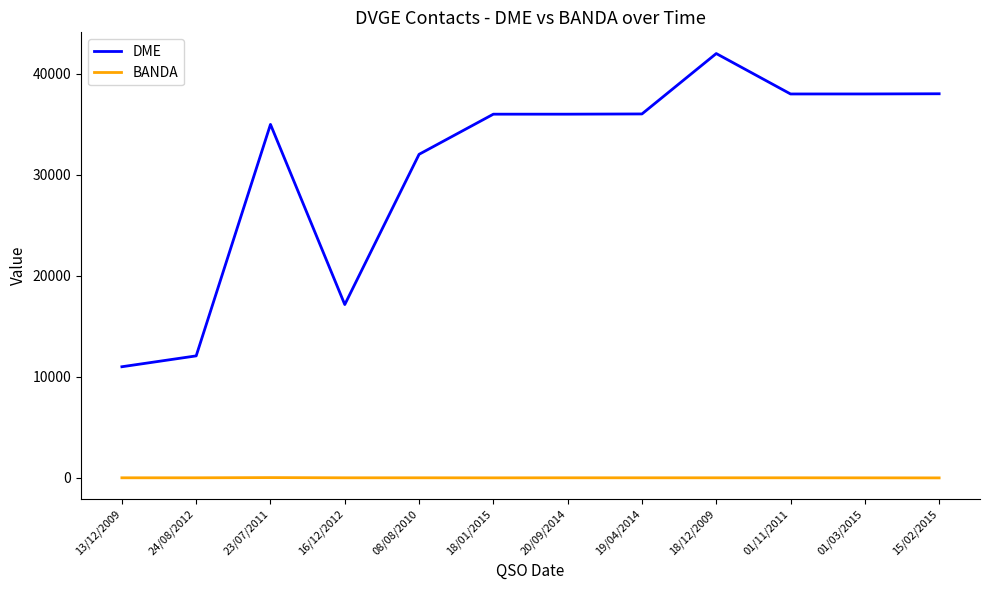

What is the difference between the maximum and minimum values in the DME series?

31006